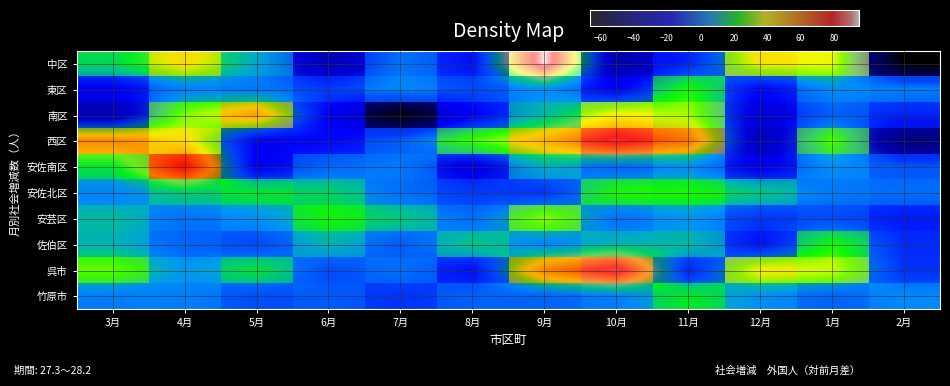

Rank the categories by 南区 value from highest to lowest.

5月, 10月, 11月, 4月, 9月, 1月, 2月, 8月, 6月, 12月, 3月, 7月